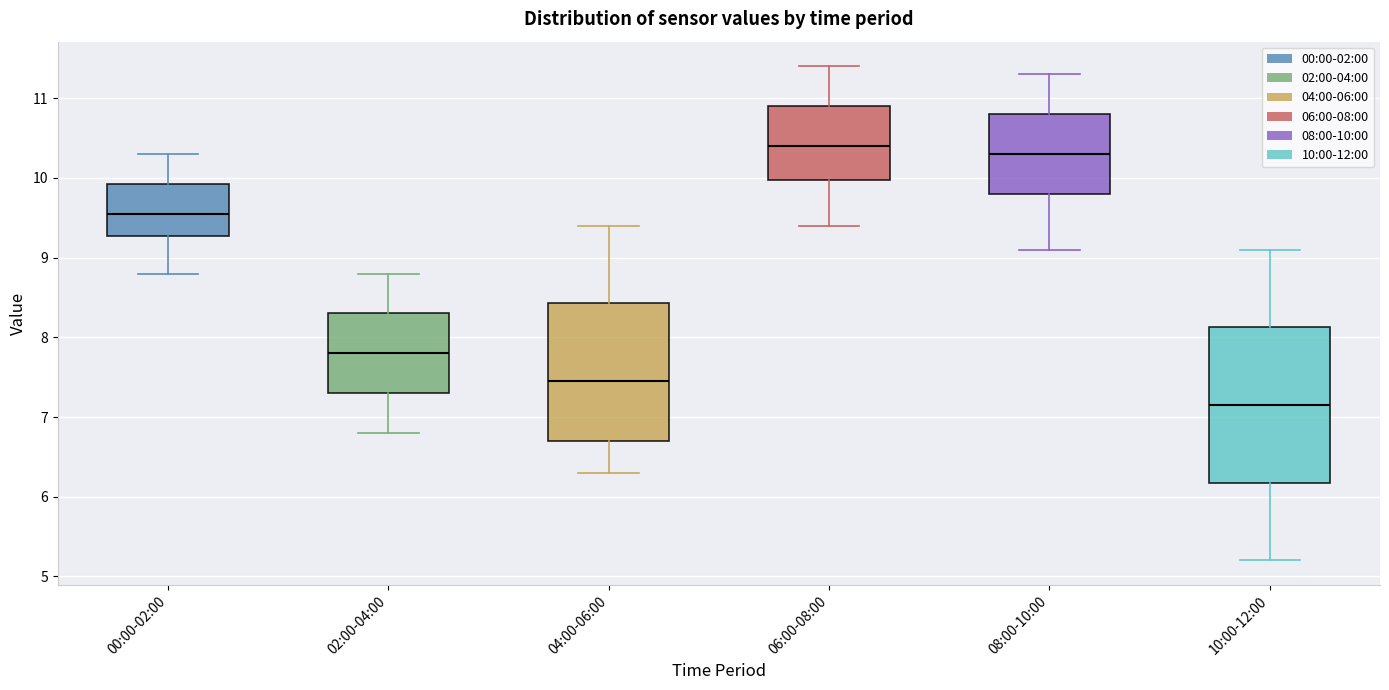

Reading left to right, transcribe this box plot: for each box, give where its median line is, the range the box spans, and where its two whiskers end, as read against the y-axis. The values are not printed on the chart, so give them approximately, as read against the axis.

00:00-02:00: median 9.6, box 9.3 to 9.9, whiskers 8.8 to 10.3
02:00-04:00: median 7.8, box 7.3 to 8.3, whiskers 6.8 to 8.8
04:00-06:00: median 7.5, box 6.7 to 8.4, whiskers 6.3 to 9.4
06:00-08:00: median 10.4, box 10.0 to 10.9, whiskers 9.4 to 11.4
08:00-10:00: median 10.3, box 9.8 to 10.8, whiskers 9.1 to 11.3
10:00-12:00: median 7.2, box 6.2 to 8.1, whiskers 5.2 to 9.1